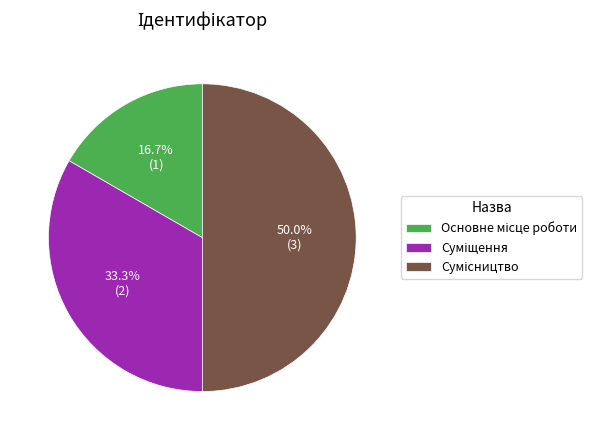

What is the largest slice in the pie chart?

Сумісництво